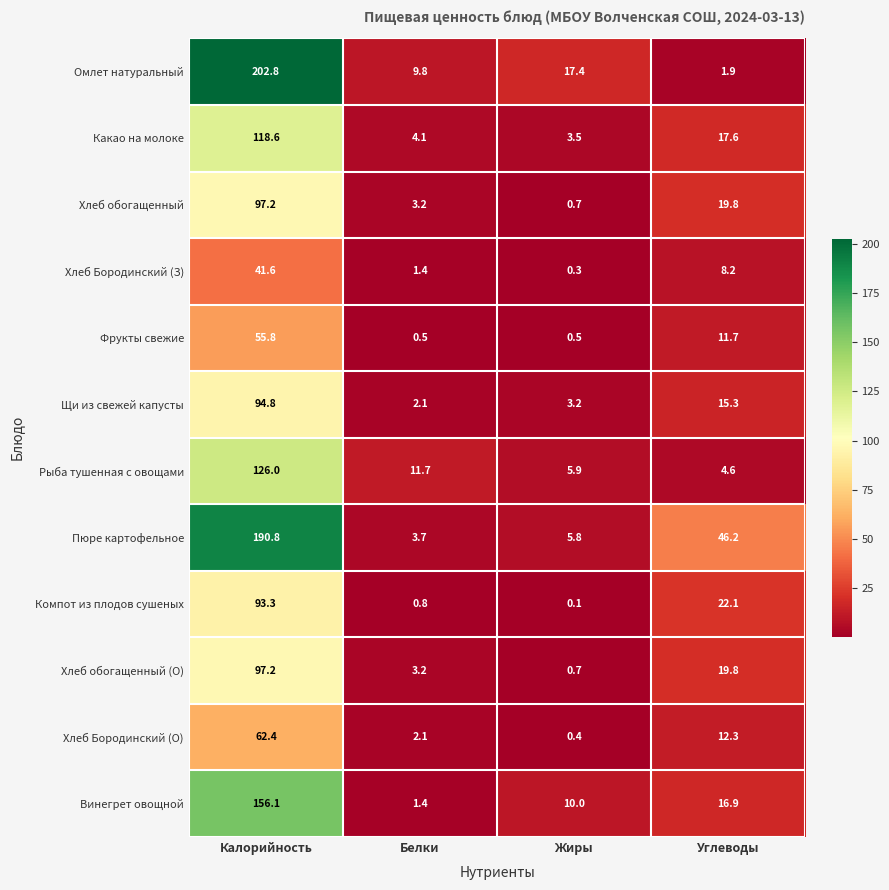

What is the minimum value shown in the chart?

0.1